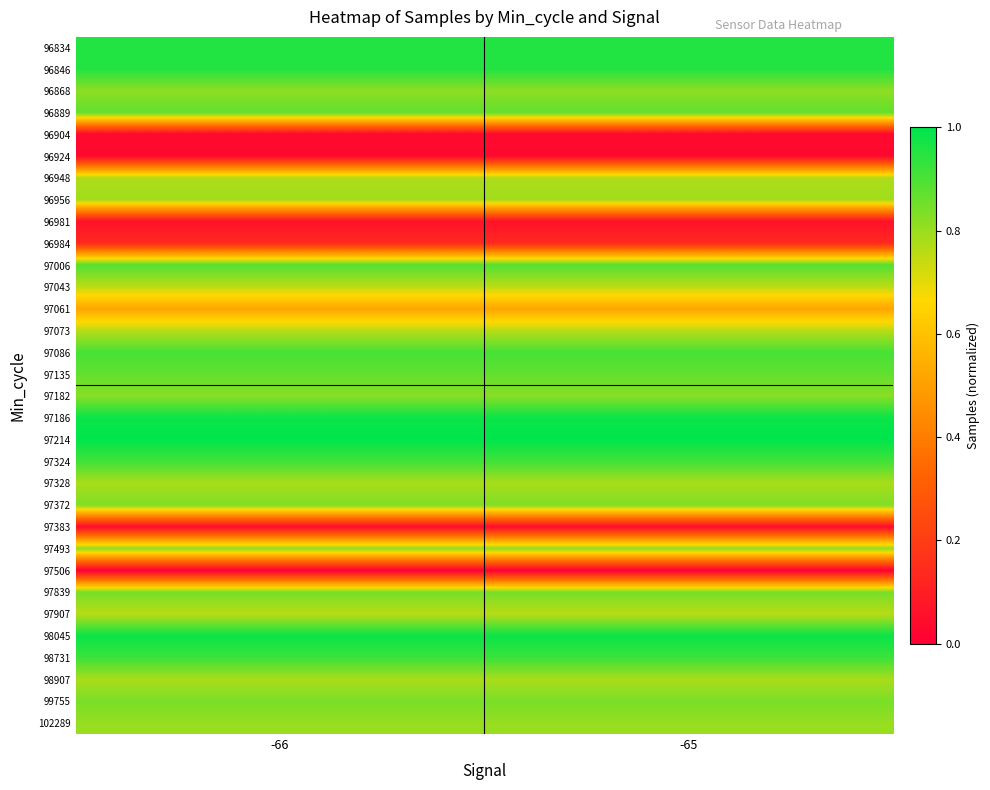

Count the number of categories in the chart.

2